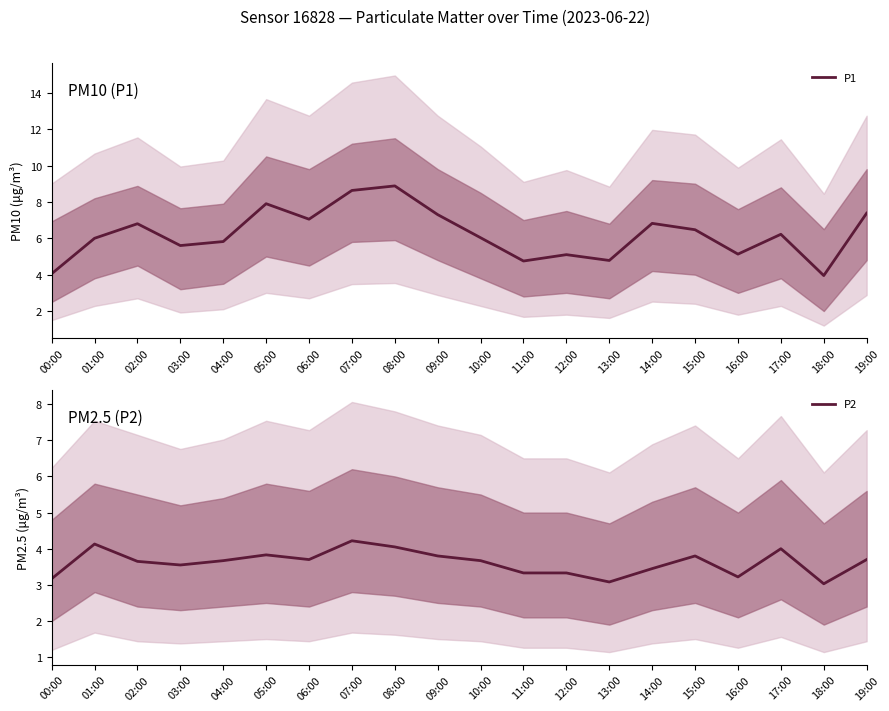

What are all the series names shown in the legend?

P1, P2